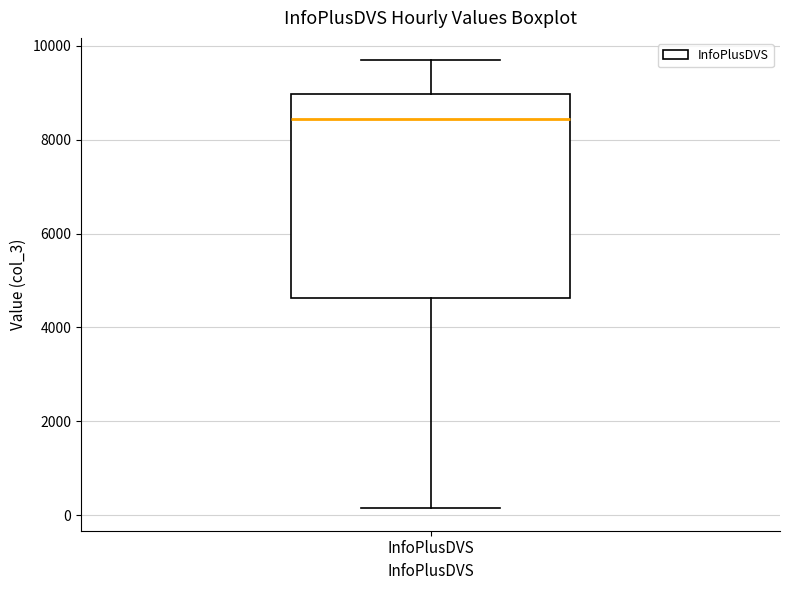

Read this box plot against the y-axis: the position of the median line, the range covered by the box, and the ends of both whiskers. The values are not printed on the chart, so give them approximately, as read against the axis.

median 8400, box 4600 to 9000, whiskers 200 to 9600